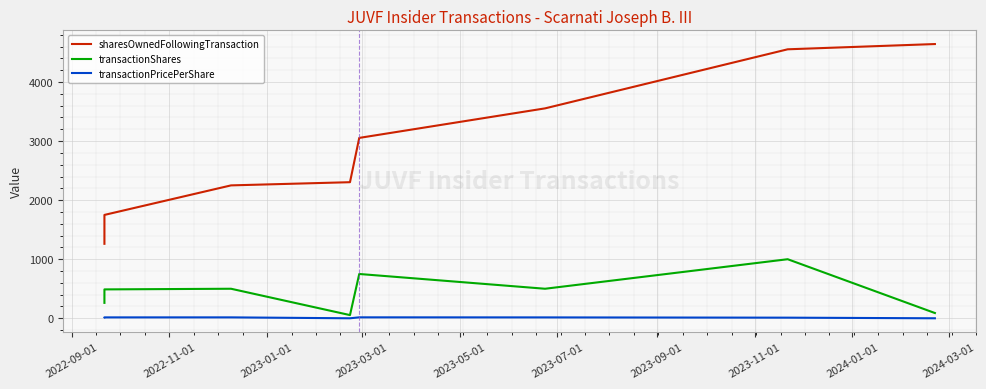

Which series has the largest total across all categories?

sharesOwnedFollowingTransaction